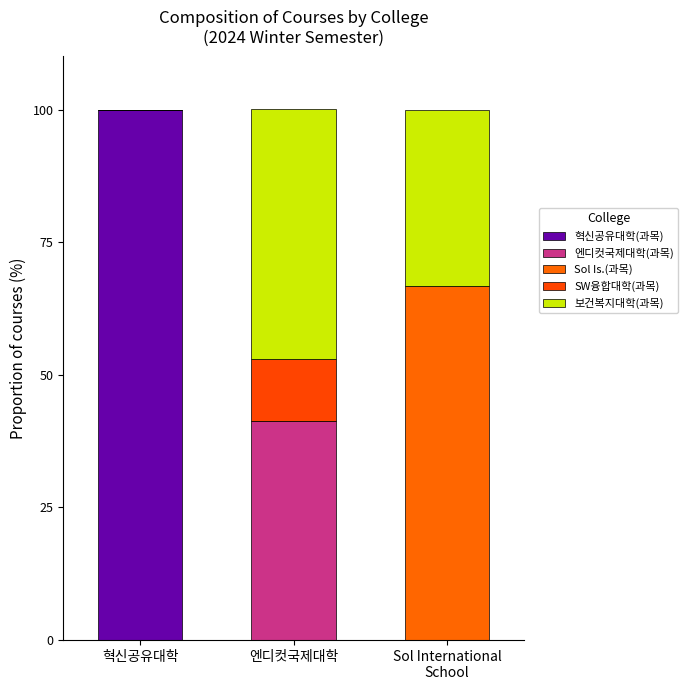

Rank the series at Sol International
School from lowest to highest value.

혁신공유대학(과목), 엔디컷국제대학(과목), SW융합대학(과목), 보건복지대학(과목), Sol Is.(과목)